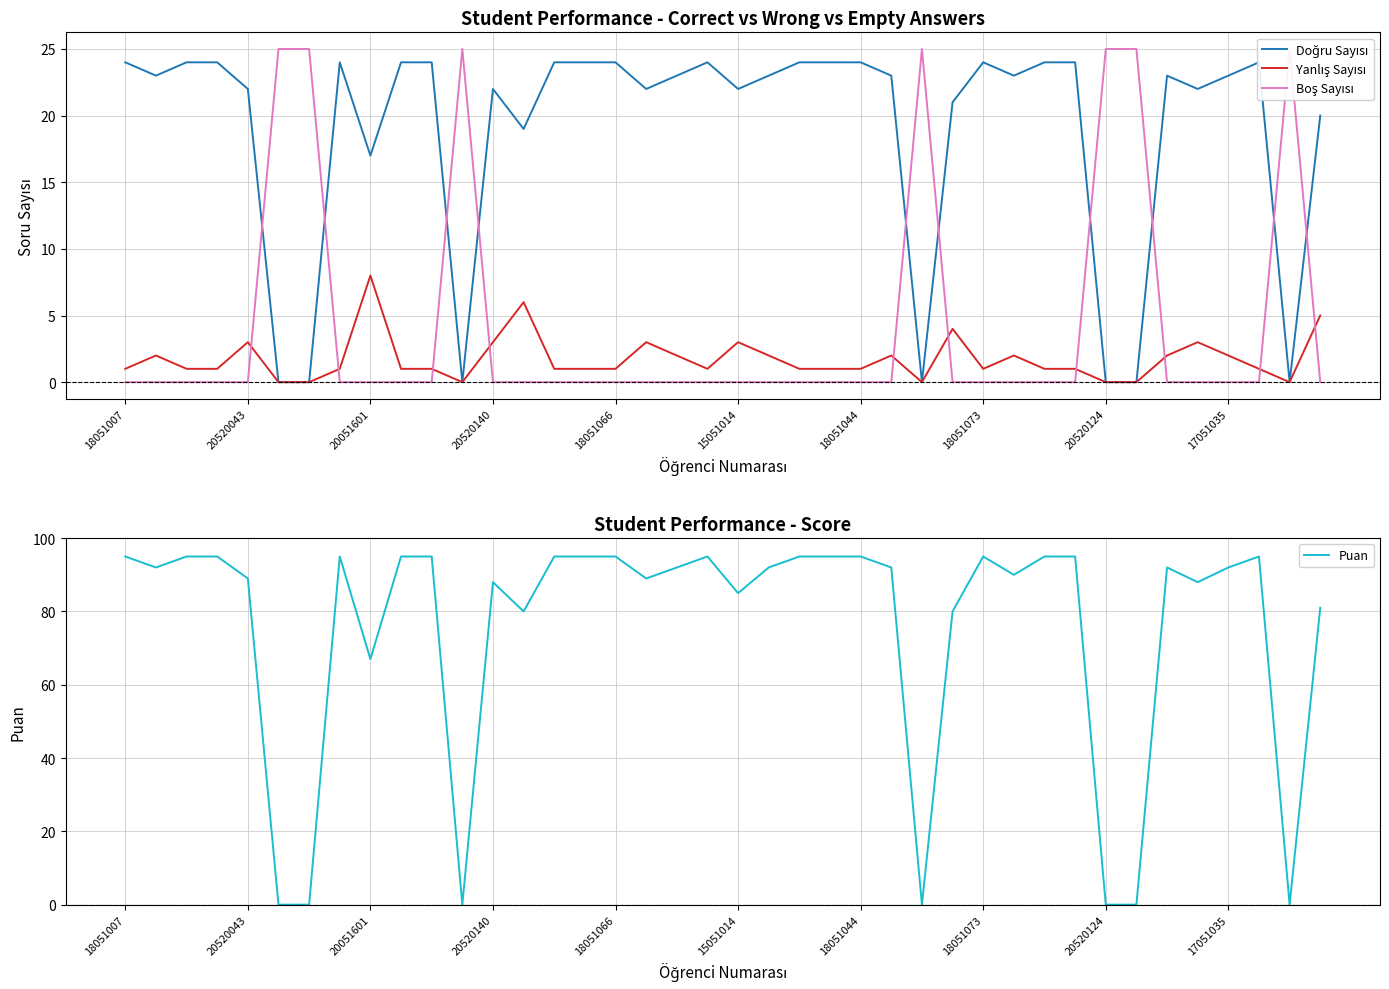

Which series has the largest range (max minus min)?

Puan